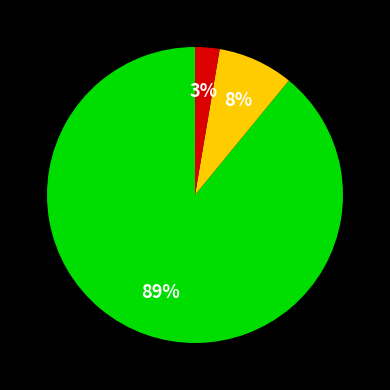

Is there a majority slice in this chart?

Yes